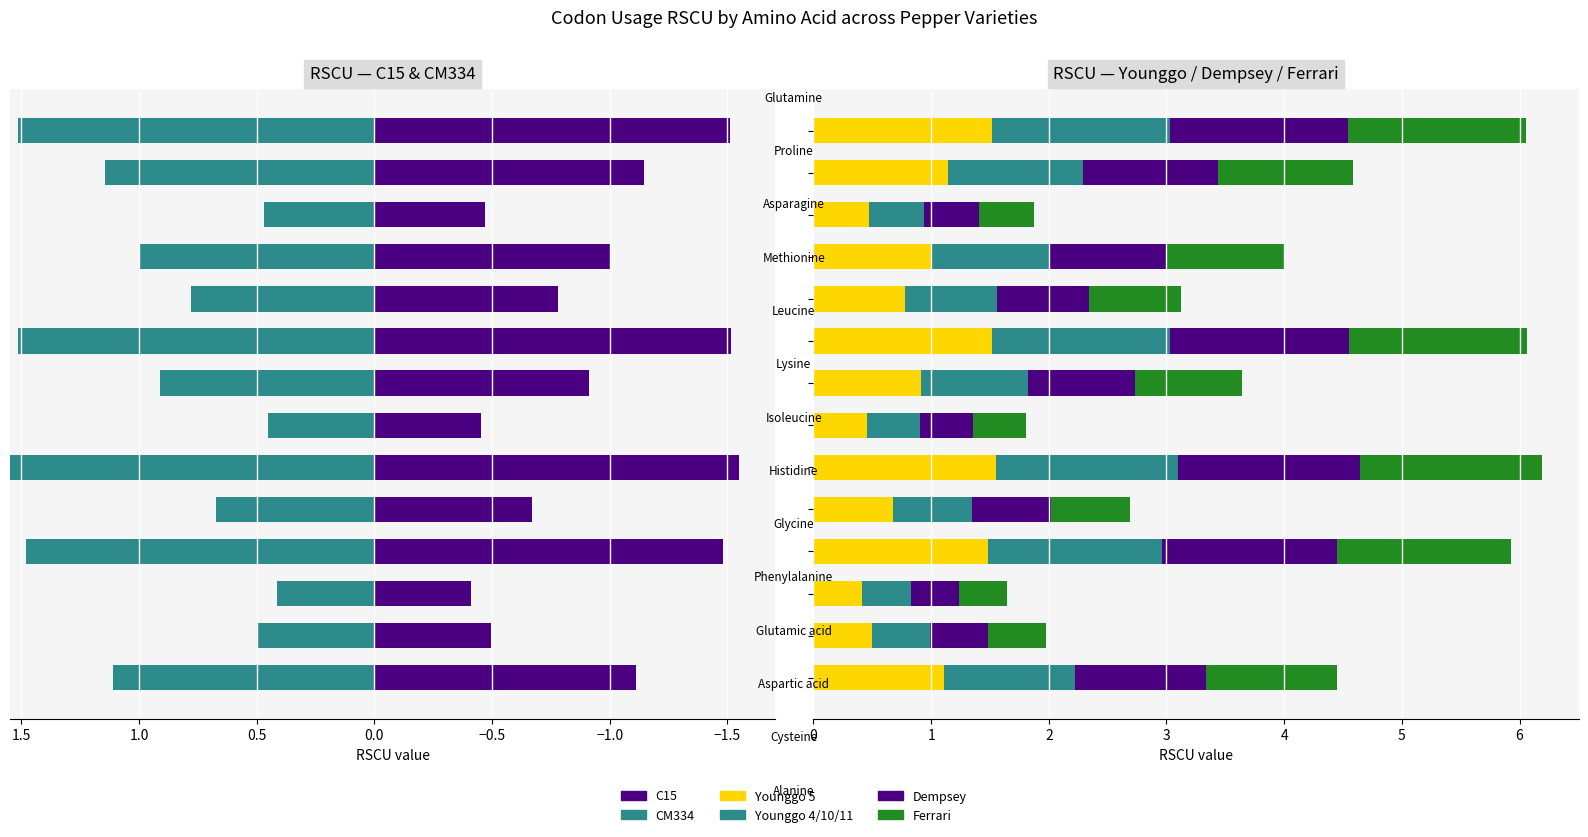

True or false: Dempsey has a value of 2.1 at 13.

False